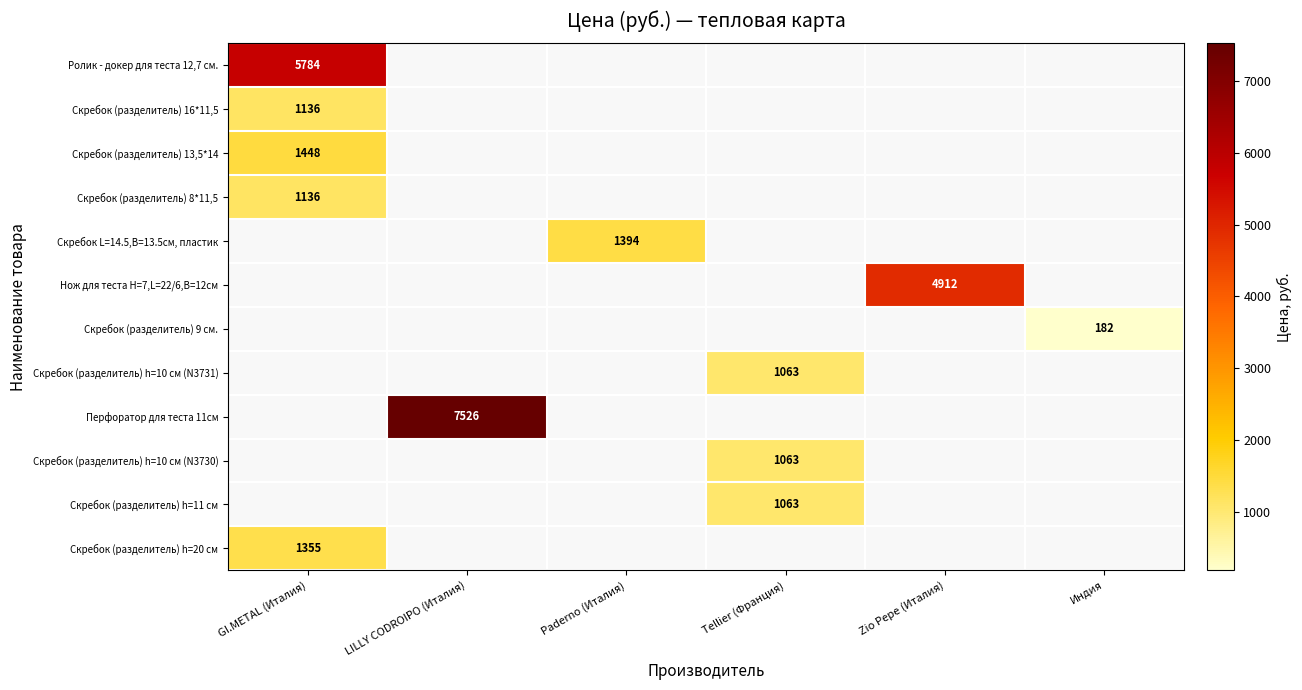

Which label corresponds to the largest value in the chart?

LILLY CODROIPO (Италия)